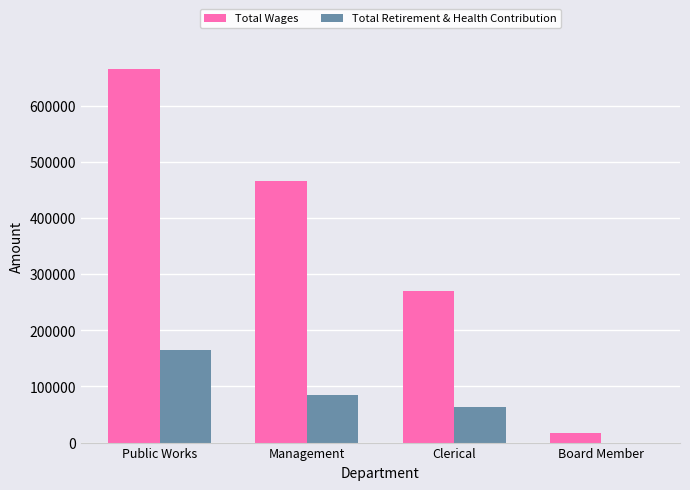

Count the number of data series in this chart.

2